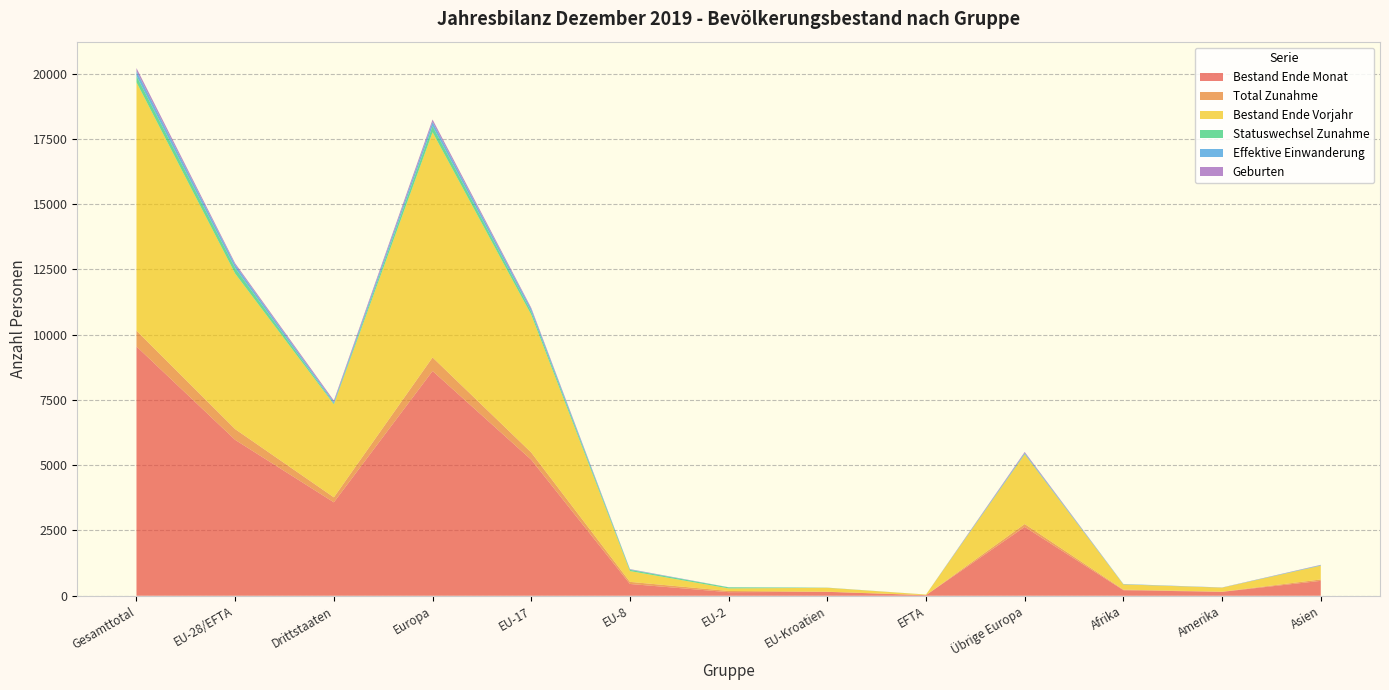

Reading right to left, list all the values displayed in this chart.

Bestand Ende Monat: Asien=571	Amerika=149	Afrika=212	Übrige Europa=2638	EFTA=23	EU-Kroatien=149	EU-2=137	EU-8=451	EU-17=5210	Europa=8608	Drittstaaten=3578	EU-28/EFTA=5970	Gesamttotal=9548
Total Zunahme: Asien=53	Amerika=8	Afrika=22	Übrige Europa=109	EFTA=1	EU-Kroatien=7	EU-2=46	EU-8=81	EU-17=277	Europa=521	Drittstaaten=192	EU-28/EFTA=412	Gesamttotal=604
Bestand Ende Vorjahr: Asien=528	Amerika=153	Afrika=200	Übrige Europa=2669	EFTA=22	EU-Kroatien=148	EU-2=98	EU-8=413	EU-17=5276	Europa=8626	Drittstaaten=3559	EU-28/EFTA=5957	Gesamttotal=9516
Statuswechsel Zunahme: Asien=7	Amerika=1	Afrika=2	Übrige Europa=23	EFTA=0	EU-Kroatien=4	EU-2=41	EU-8=48	EU-17=117	Europa=233	Drittstaaten=33	EU-28/EFTA=210	Gesamttotal=243
Effektive Einwanderung: Asien=14	Amerika=4	Afrika=13	Übrige Europa=29	EFTA=1	EU-Kroatien=2	EU-2=4	EU-8=18	EU-17=104	Europa=158	Drittstaaten=60	EU-28/EFTA=129	Gesamttotal=189
Geburten: Asien=12	Amerika=3	Afrika=1	Übrige Europa=40	EFTA=0	EU-Kroatien=1	EU-2=1	EU-8=10	EU-17=45	Europa=97	Drittstaaten=56	EU-28/EFTA=57	Gesamttotal=113